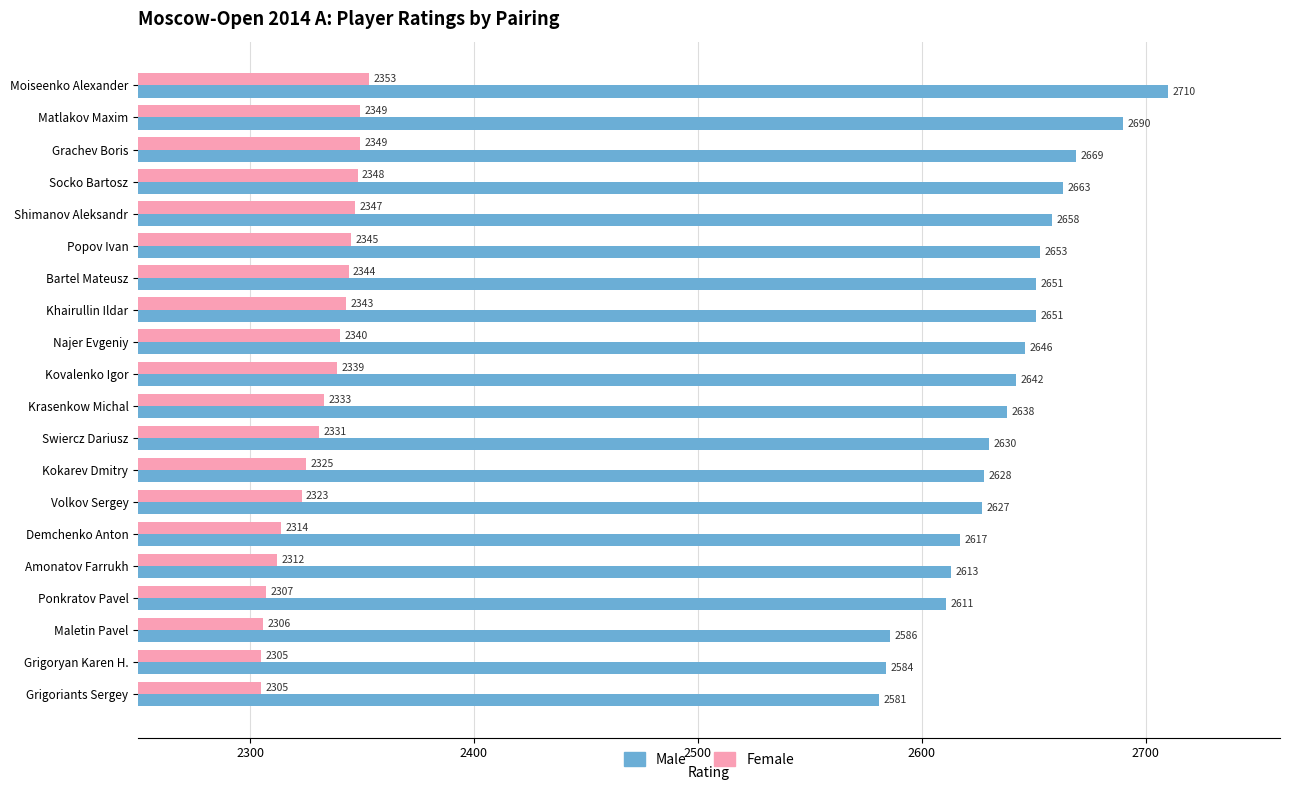

Is it true that Female equals 2340 at Najer Evgeniy?

True